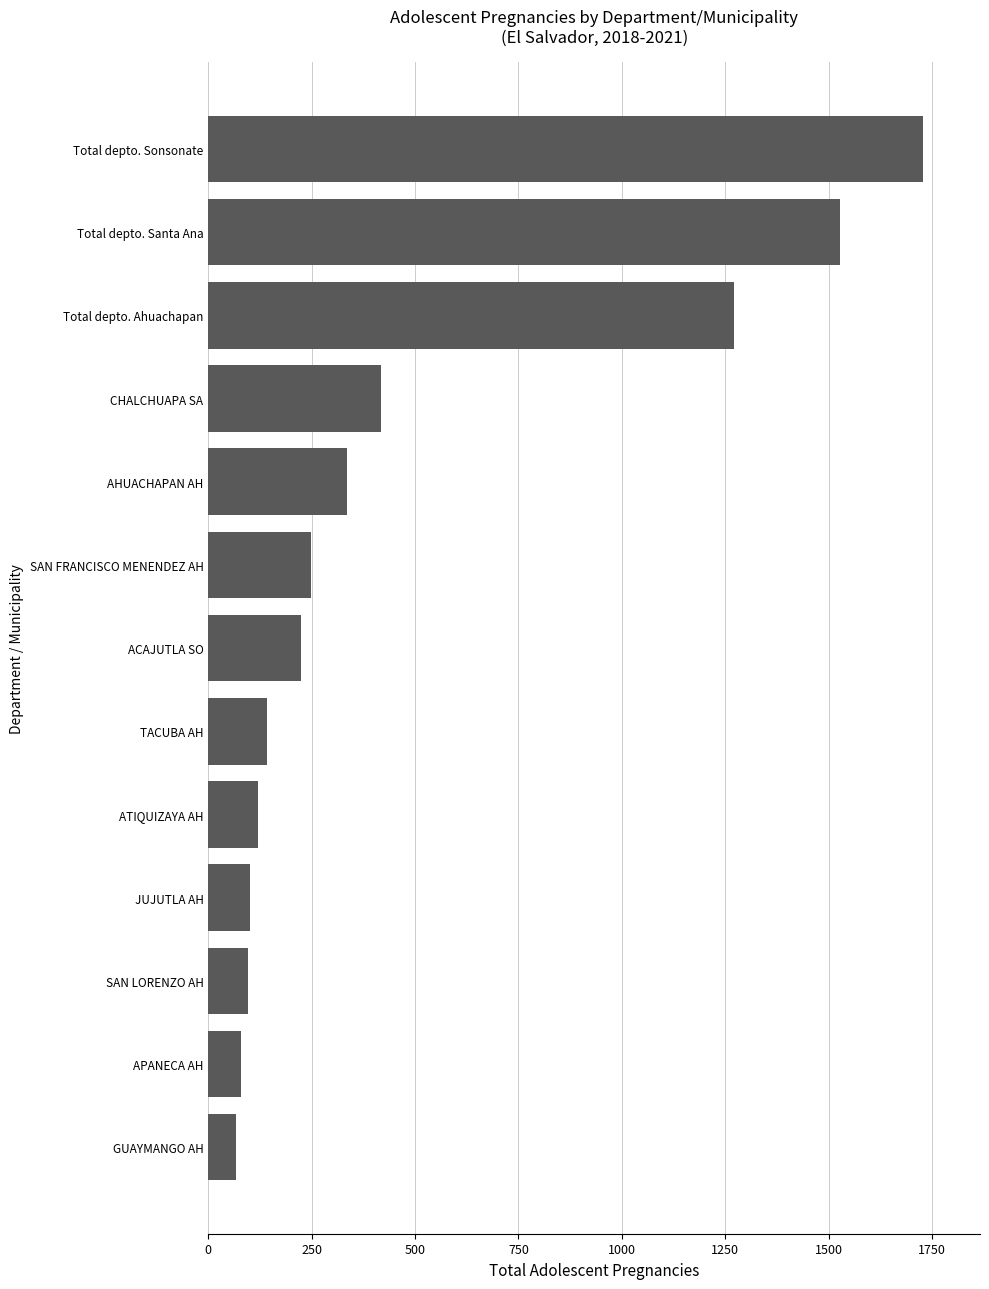

What is the maximum value shown in the chart?

1728